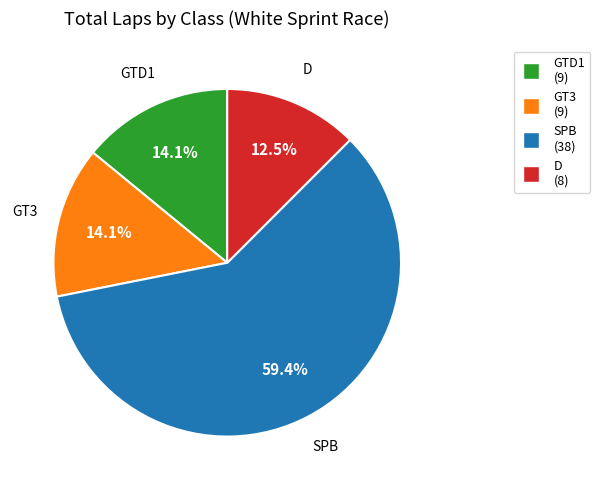

Is there a majority slice in this chart?

Yes